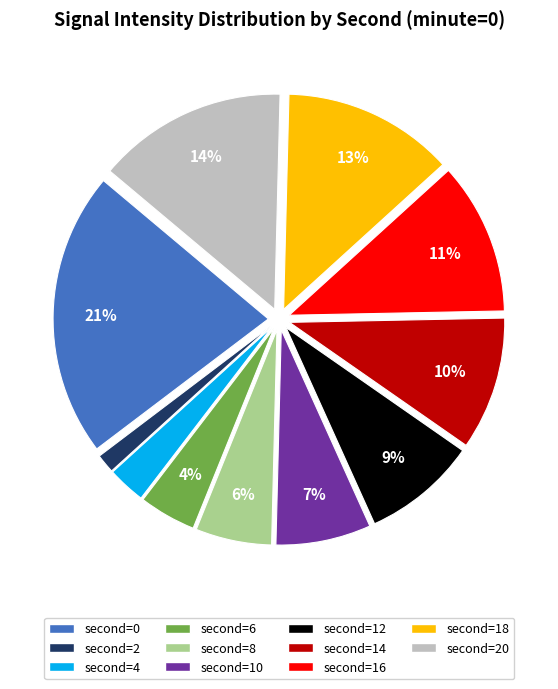

To the nearest percent, what is the difference between the largest and smallest slice percentages?

20%